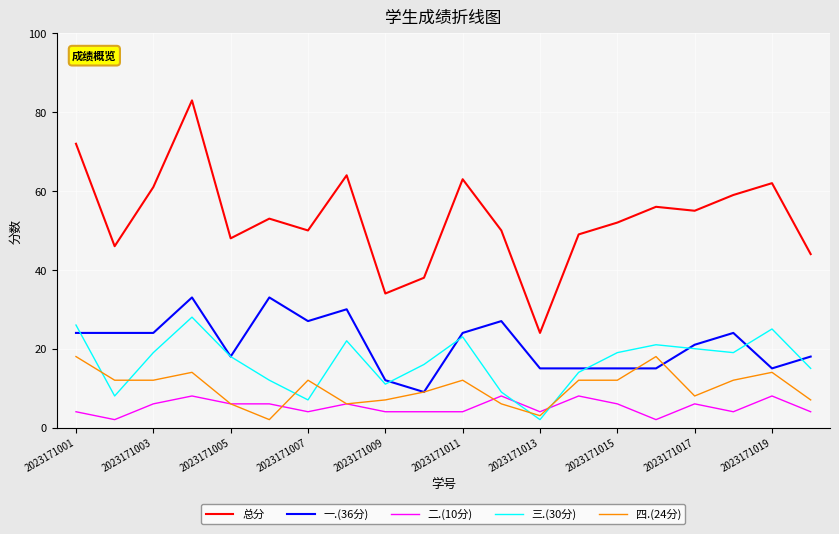

How many lines are shown in the chart?

5